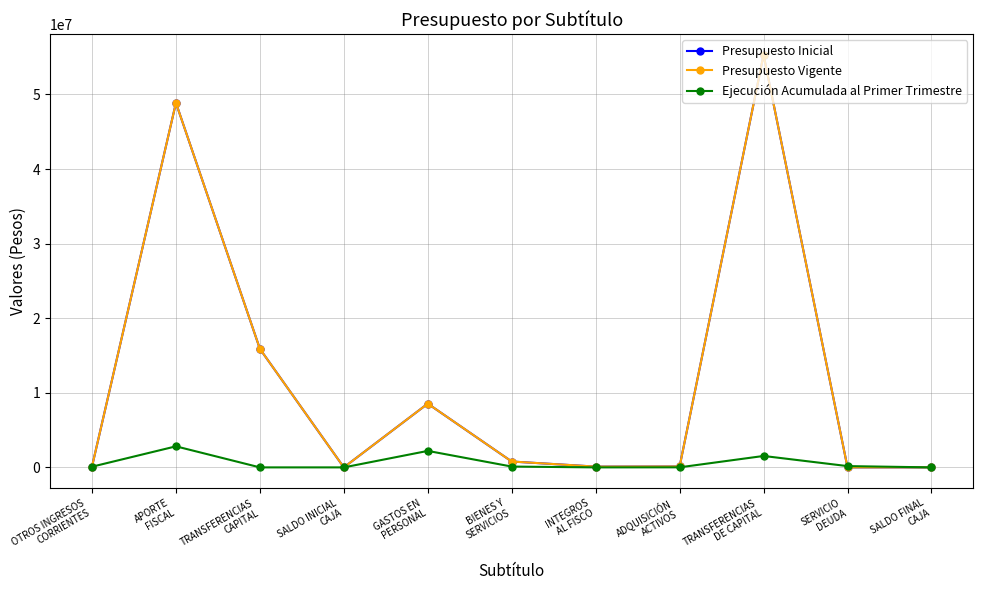

Does the chart have visible grid lines?

Yes